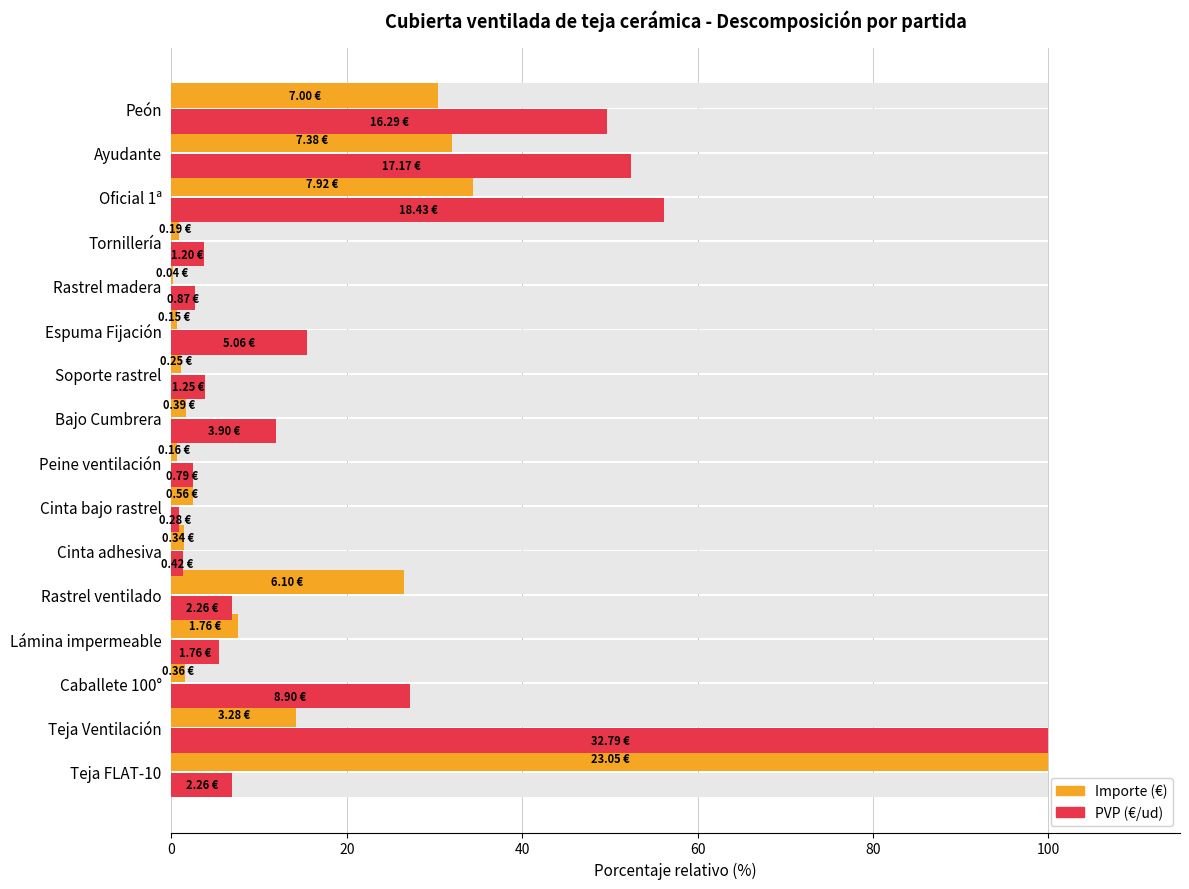

Reading right to left, extract all data points from this chart.

Importe (€): 30.4	32.0	34.4	0.8	0.2	0.7	1.1	1.7	0.7	2.4	1.5	26.5	7.6	1.5	14.2	100.0
PVP (€/ud): 49.7	52.4	56.2	3.7	2.7	15.4	3.8	11.9	2.4	0.9	1.3	6.9	5.4	27.1	100.0	6.9